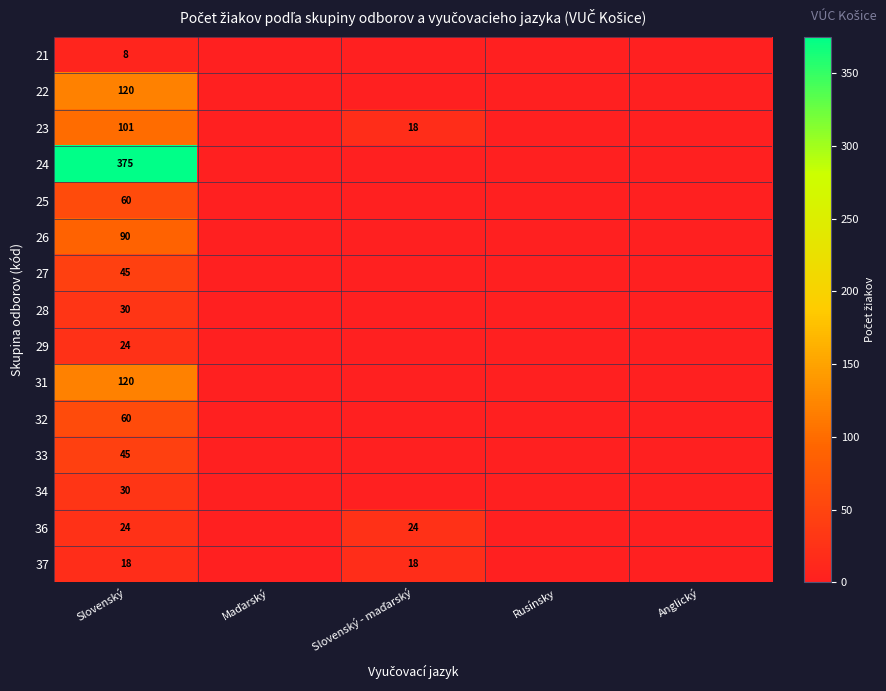

What is the spread (max minus min) of values at Slovenský?

367